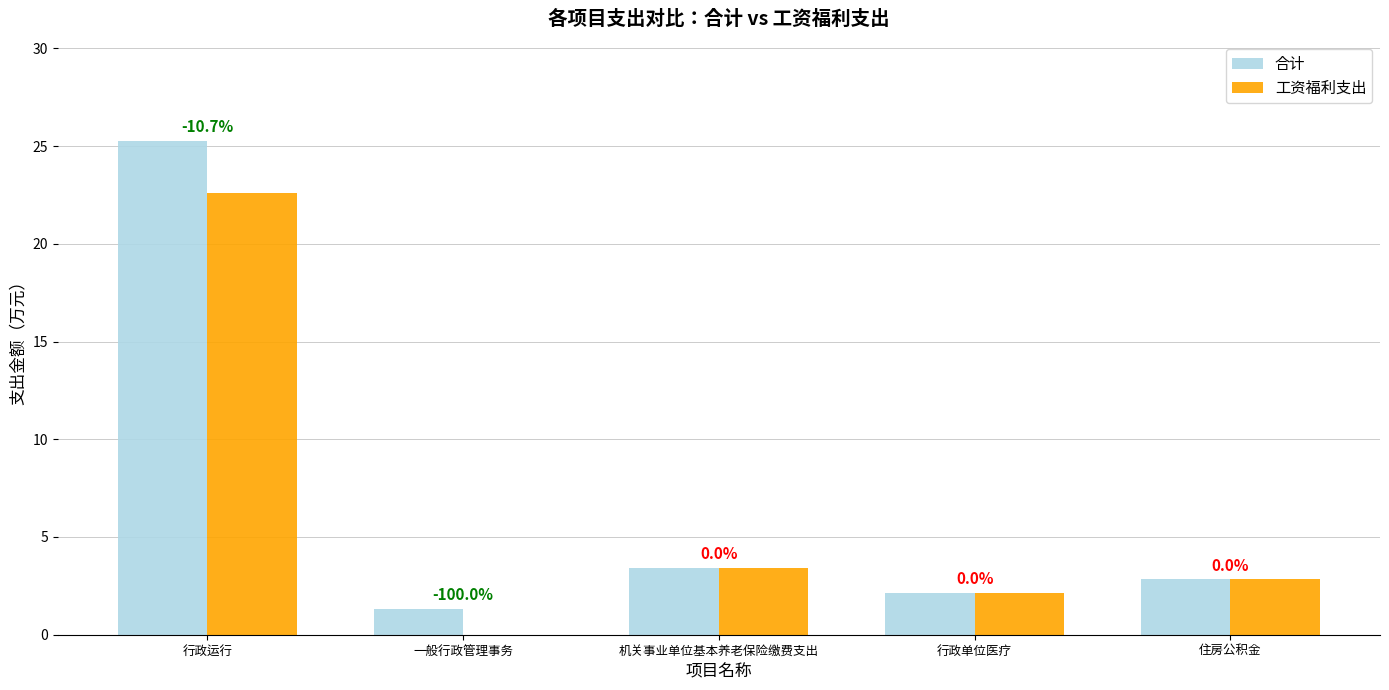

True or false: 工资福利支出 has a value of 0.0 at 一般行政管理事务.

True